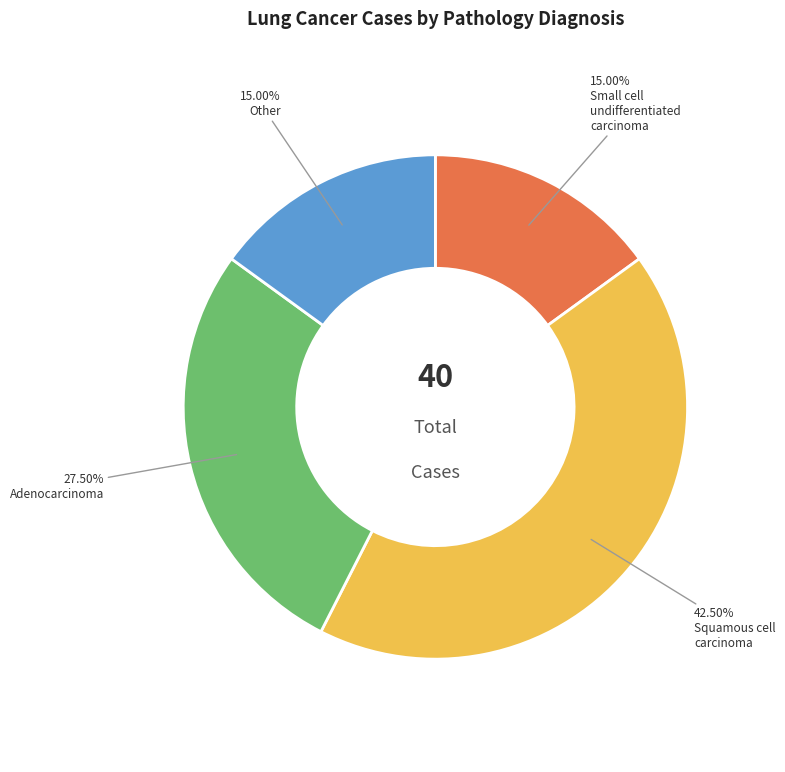

Is there any slice that represents more than half of the pie?

No